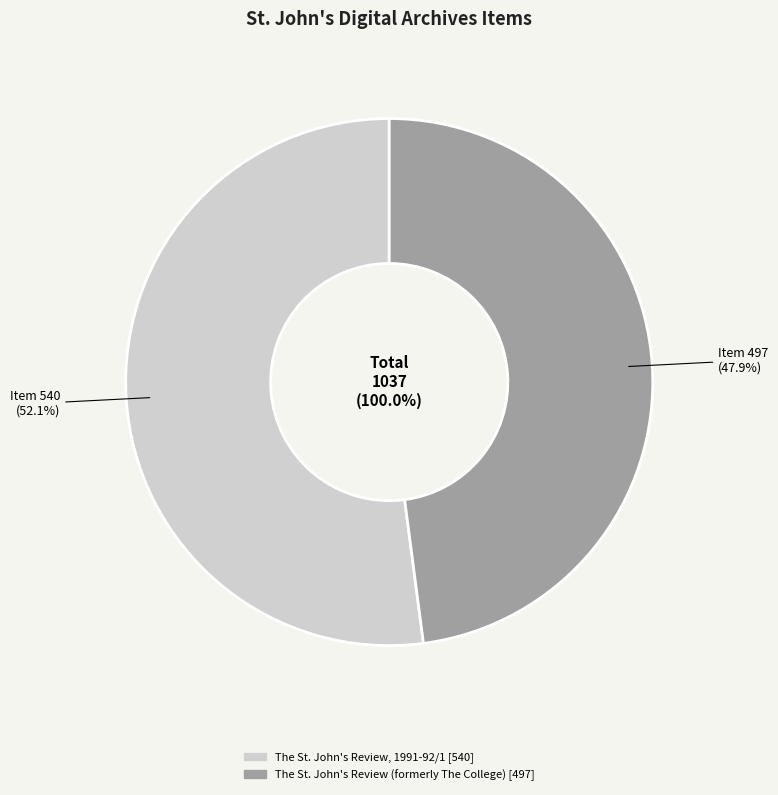

Rank the categories by value from highest to lowest.

The St. John's Review, 1991-92/1, The St. John's Review (formerly The College)